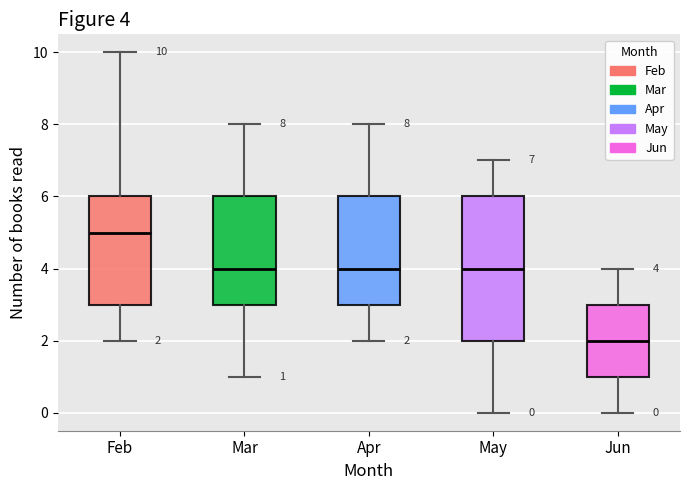

Which box is the tallest, from its lower edge to its upper edge?

May